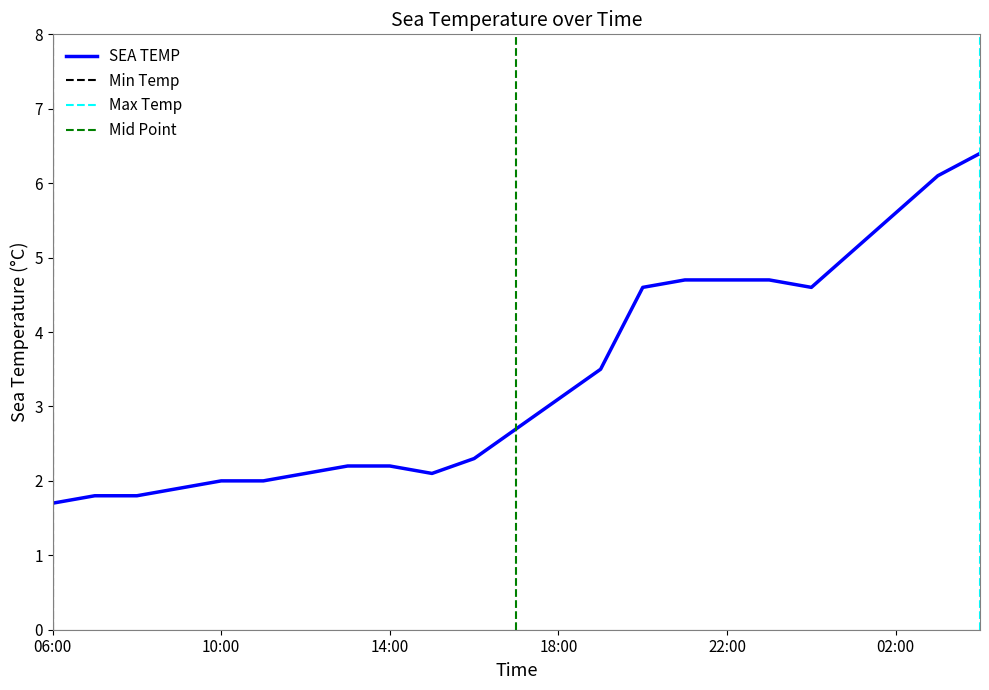

How many data points are less than 2?

4